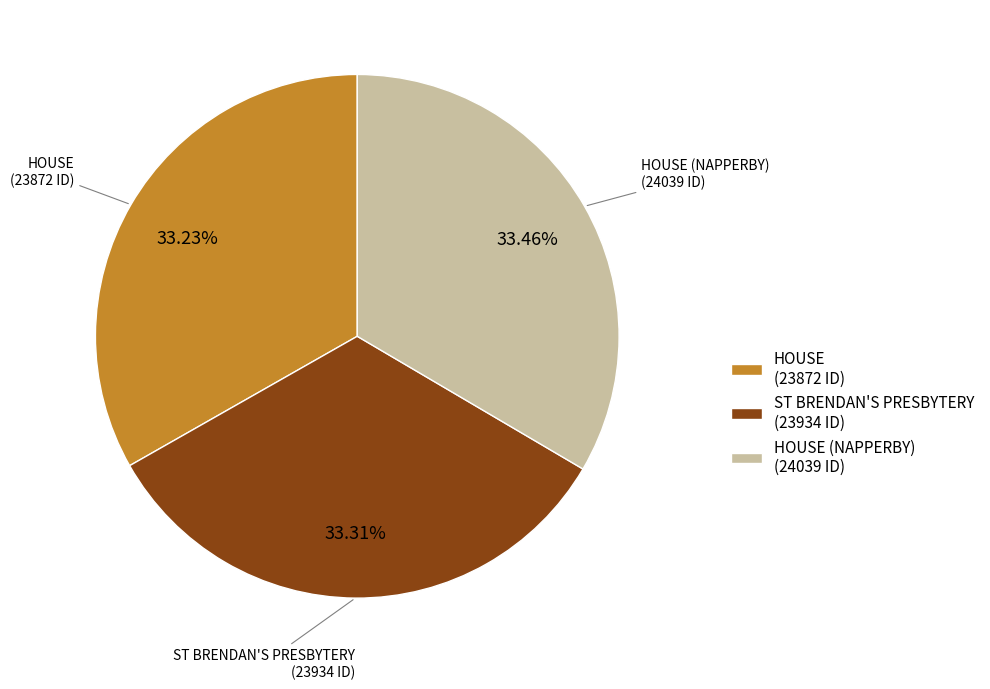

How many segments does this pie chart have?

3